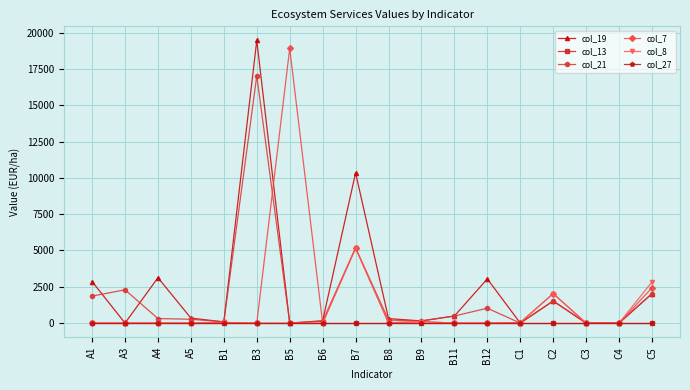

Is this an area chart (filled region under the line)?

No